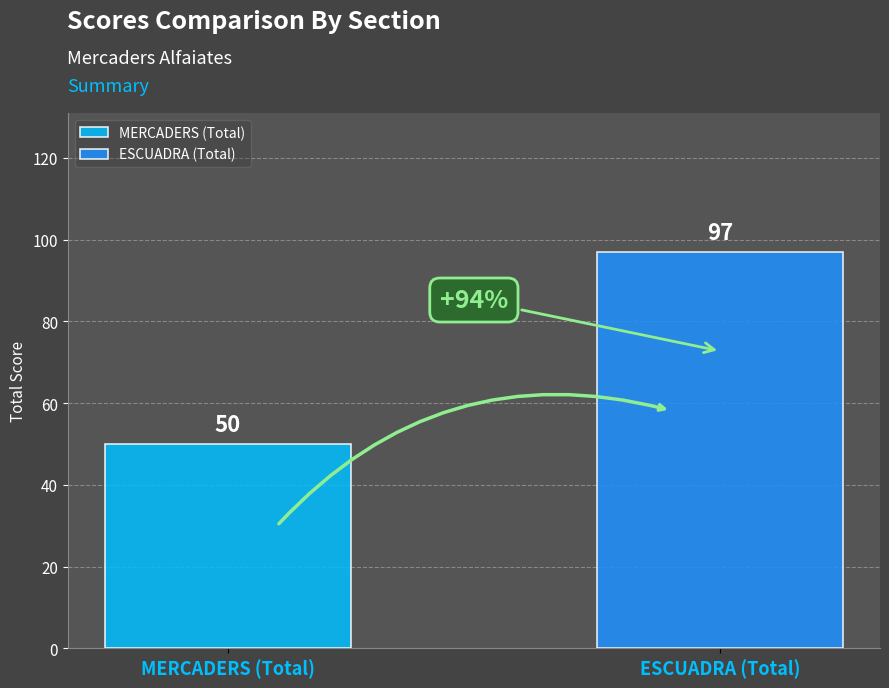

Rank the series by their maximum value, from lowest to highest.

MERCADERS (Total), ESCUADRA (Total)